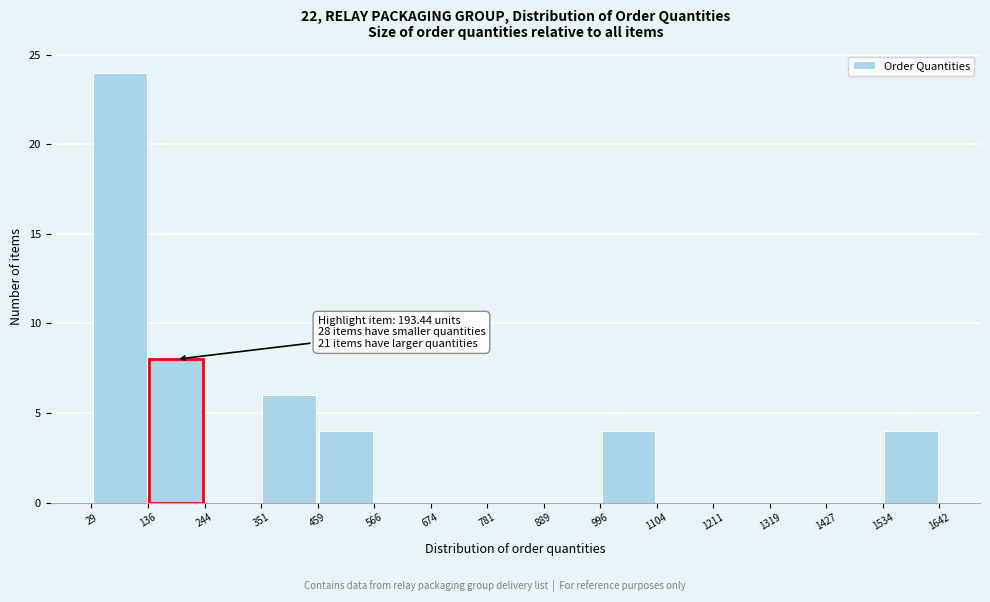

Over which range of the x-axis is the bar tallest?

29 to 136